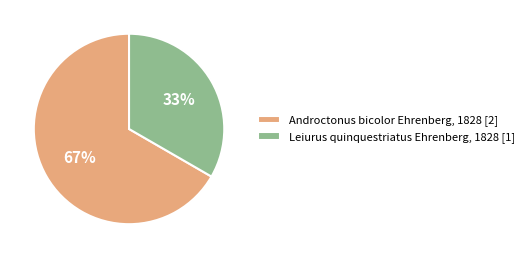

Does any single category account for the majority?

Yes